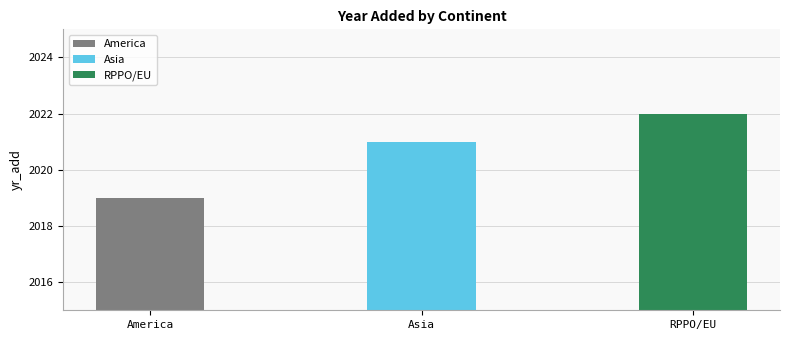

Is it true that the value at Asia is 2660?

False